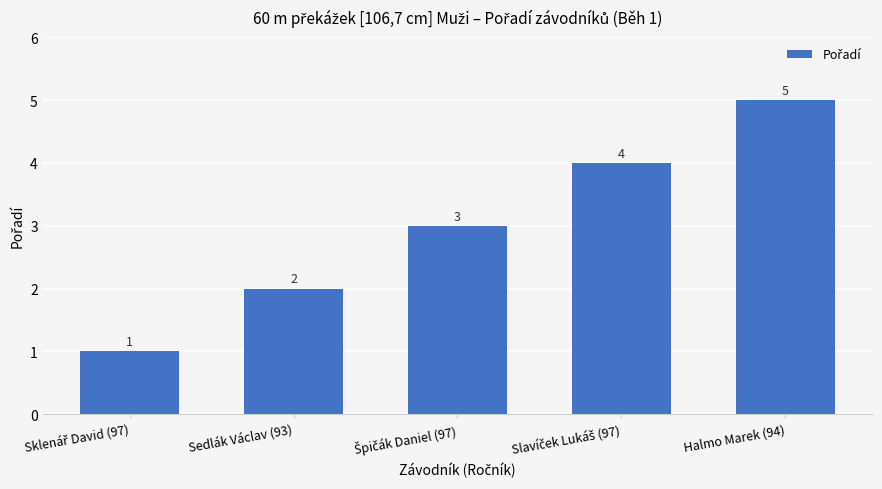

What is the value of the 5th bar from the left?

5